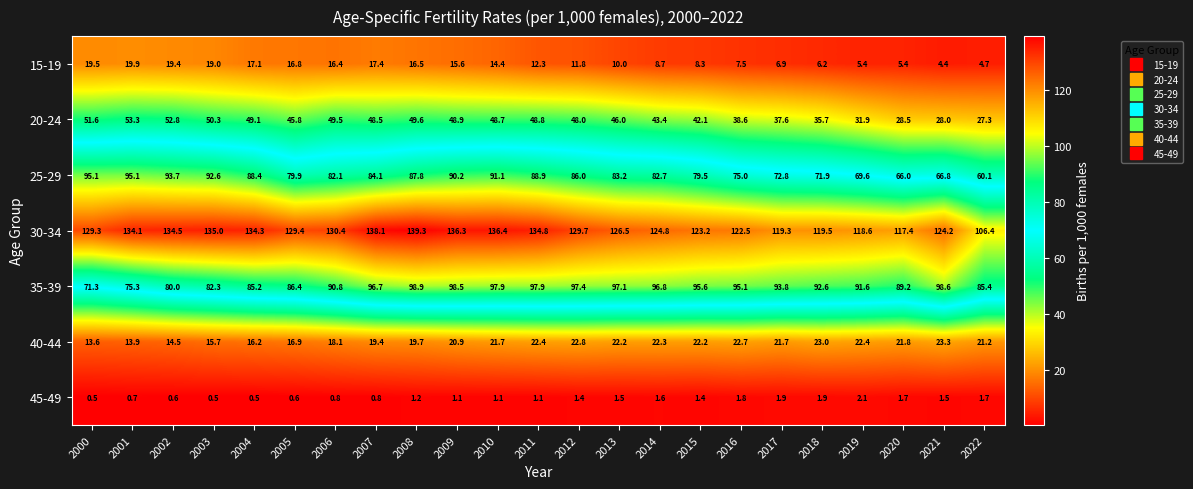

What is the difference between the 20-24 values at 2021 and 2011?

20.8